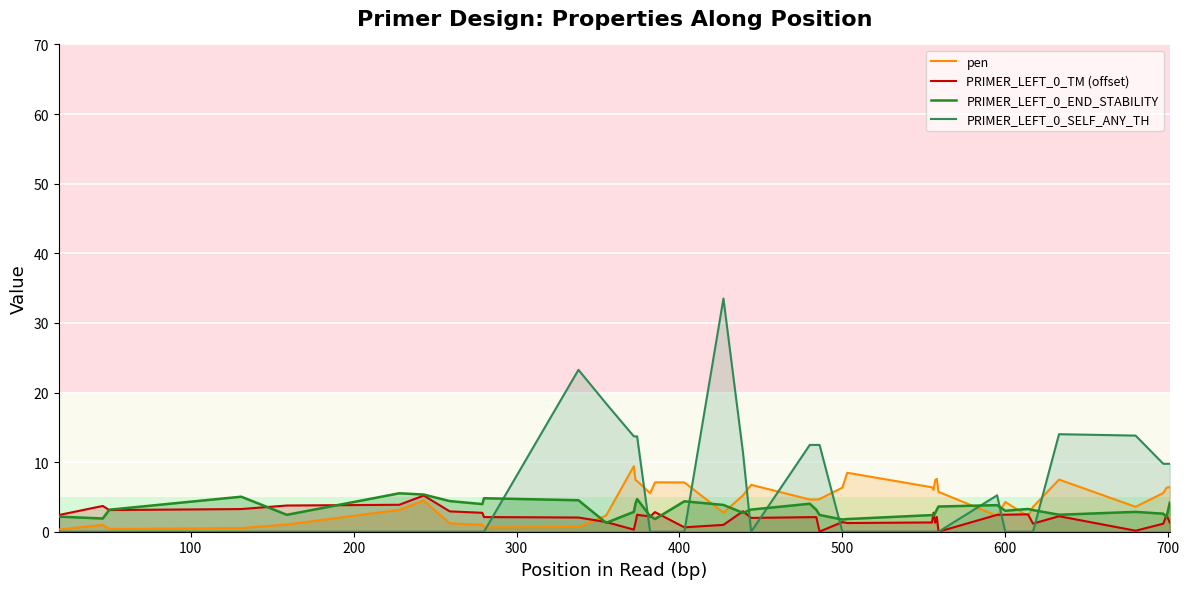

Which series ends up on top after the final intersection of PRIMER_LEFT_0_END_STABILITY and pen?

pen